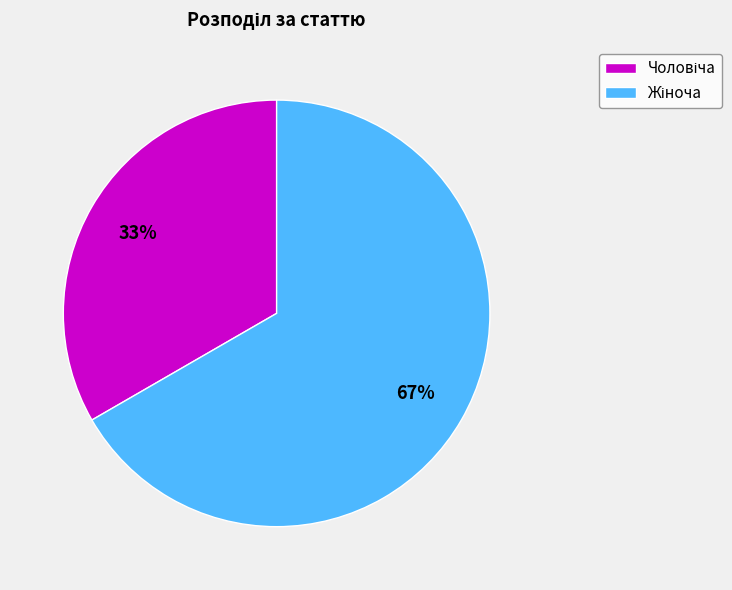

Count the number of slices in the pie.

2